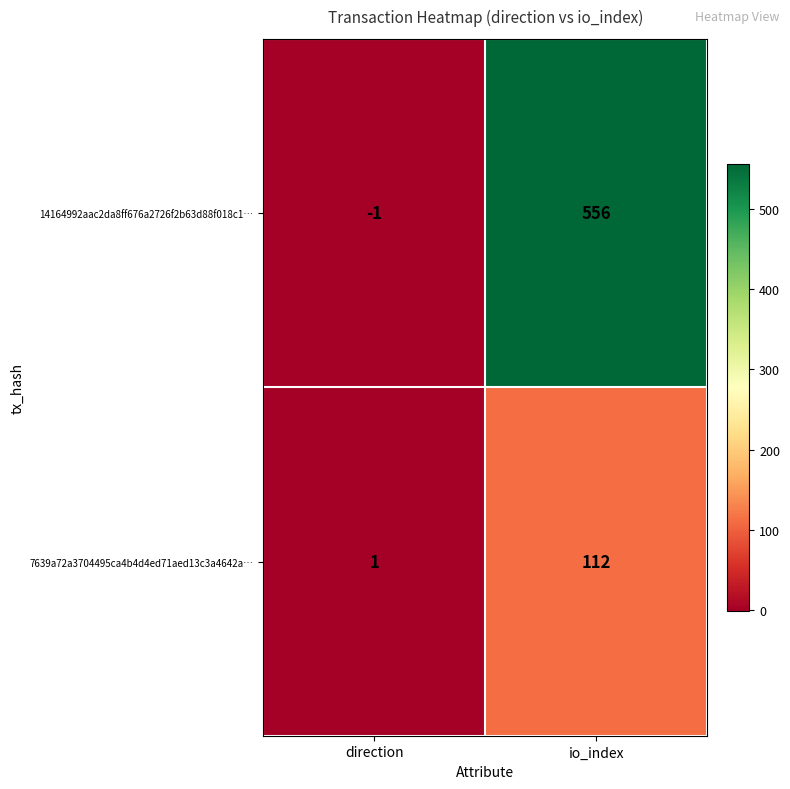

The 7639a72a3704495ca4b4d4ed71aed13c3a4642a… series shows 1 at direction. True or false?

True